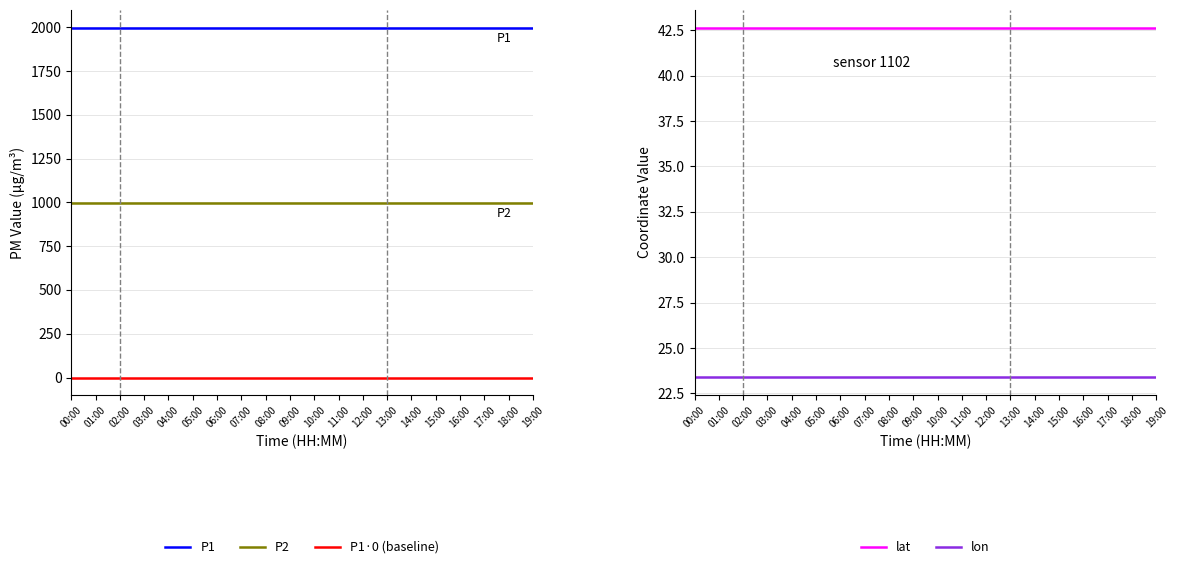

Which category has the lowest value across all series?

00:00